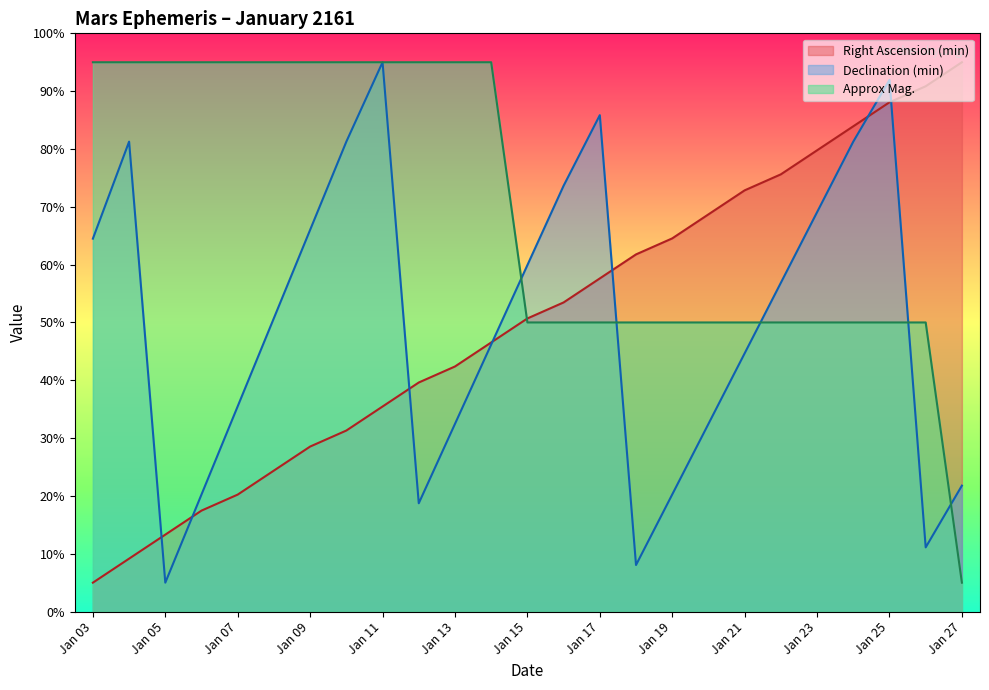

Where does the Right Ascension (min) series first go above 50?

Jan 15